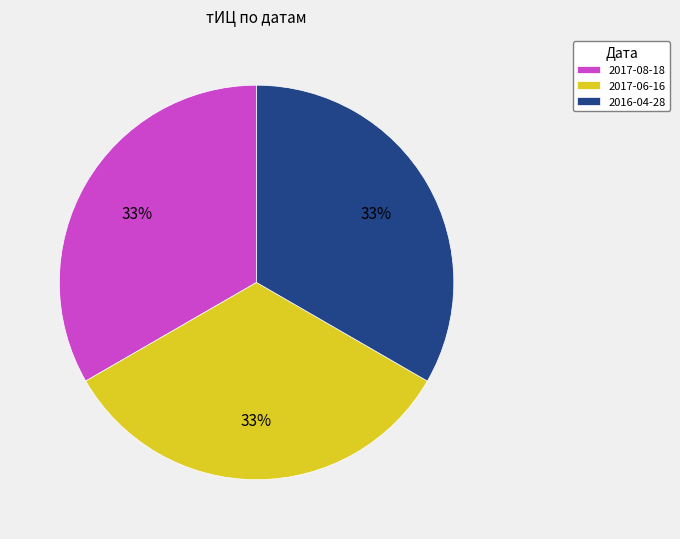

How many segments does this pie chart have?

3